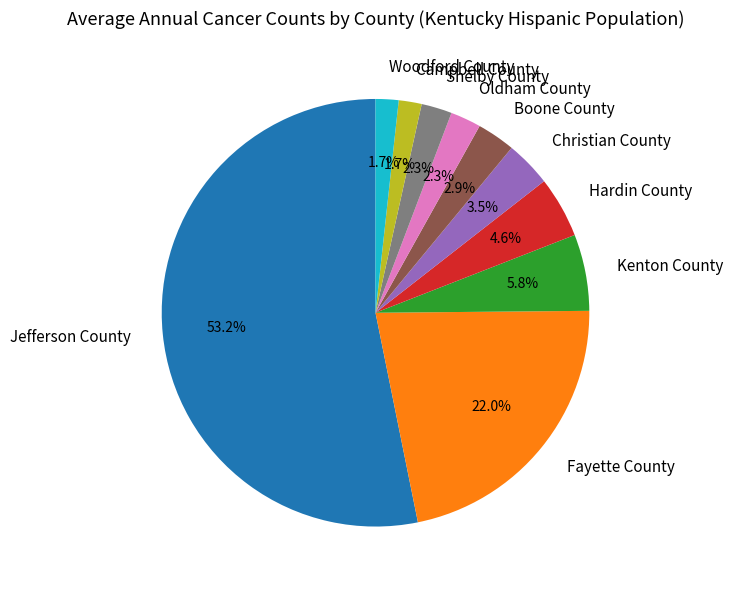

What portion of the pie excludes Campbell County?

98.3%